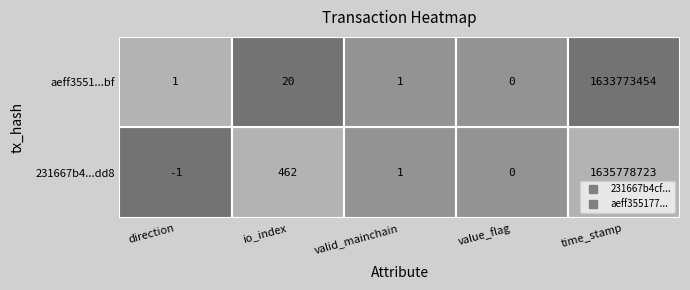

Rank the categories by aeff355177ed46db48d888899ec2d0d7bd9d6bf value from highest to lowest.

4, 1, 0, 2, 3